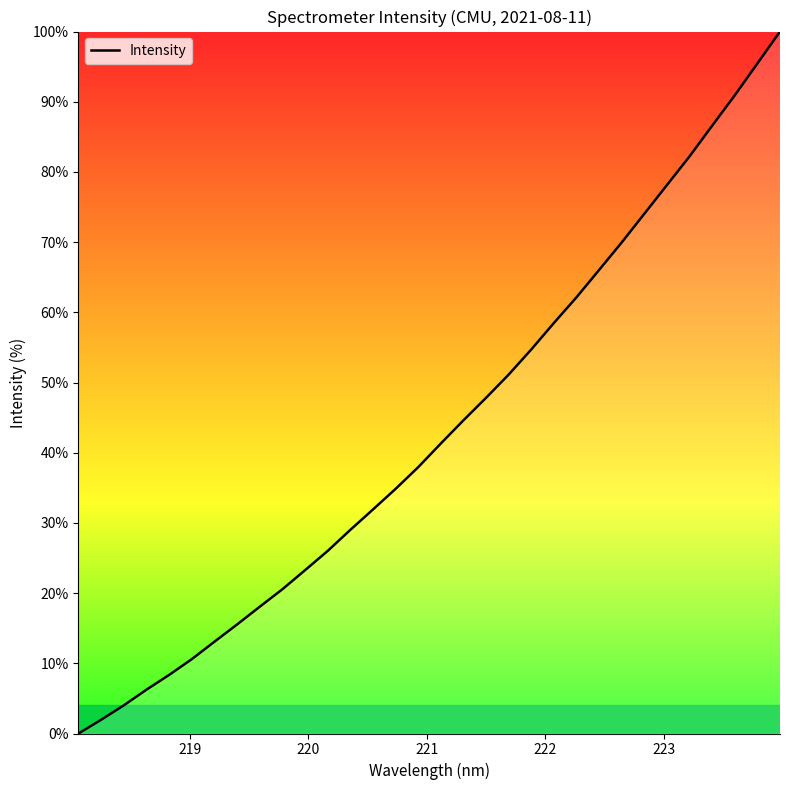

What is the greatest value displayed?

100.0